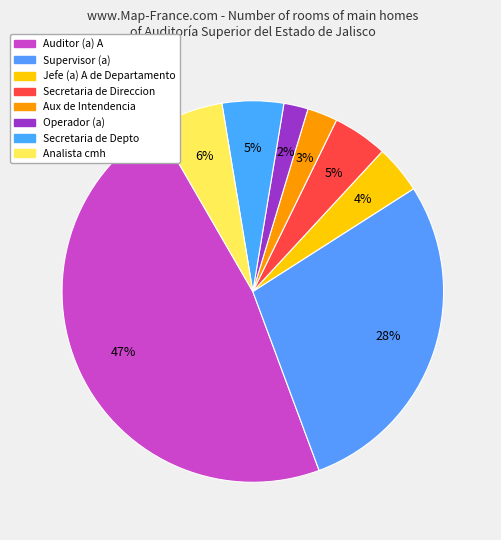

Count the number of slices in the pie.

8